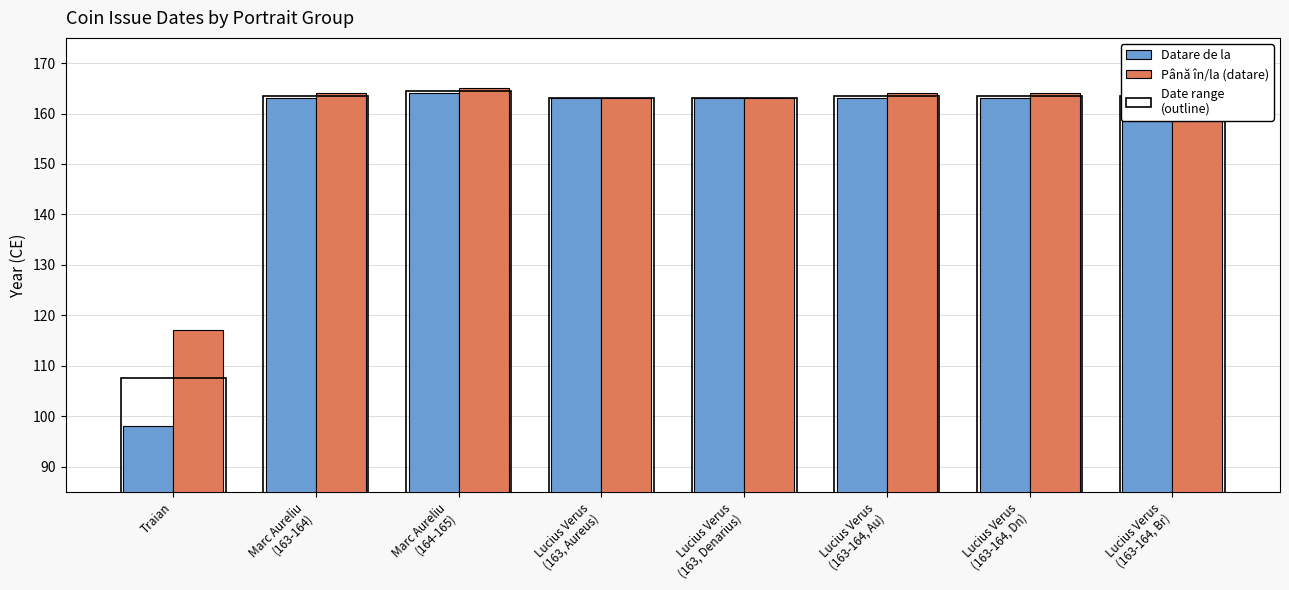

How many values in the Datare de la series exceed 163?

1